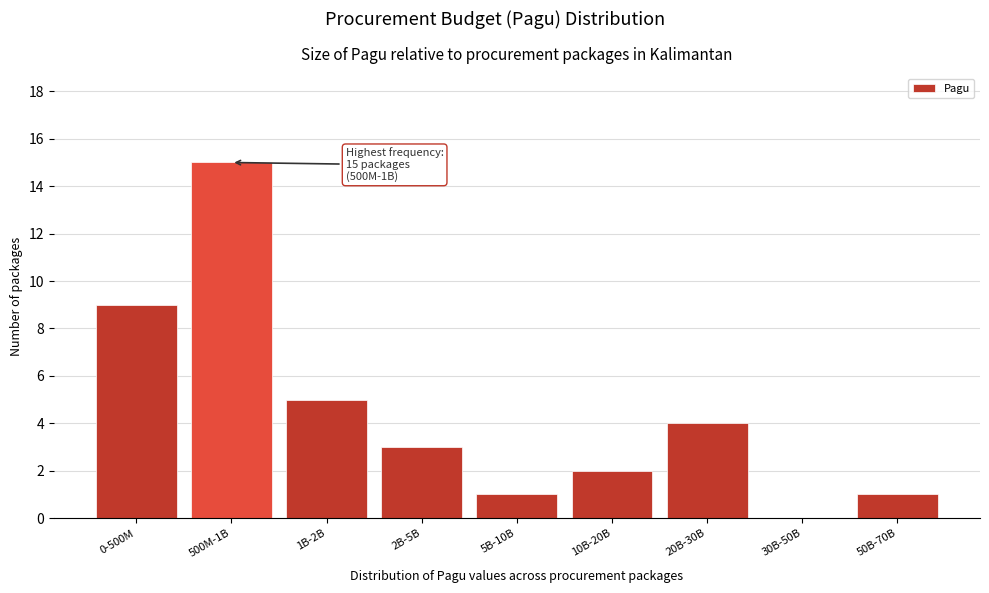

Reading left to right, extract all data points from this chart.

0-500M=9	500M-1B=15	1B-2B=5	2B-5B=3	5B-10B=1	10B-20B=2	20B-30B=4	30B-50B=0	50B-70B=1